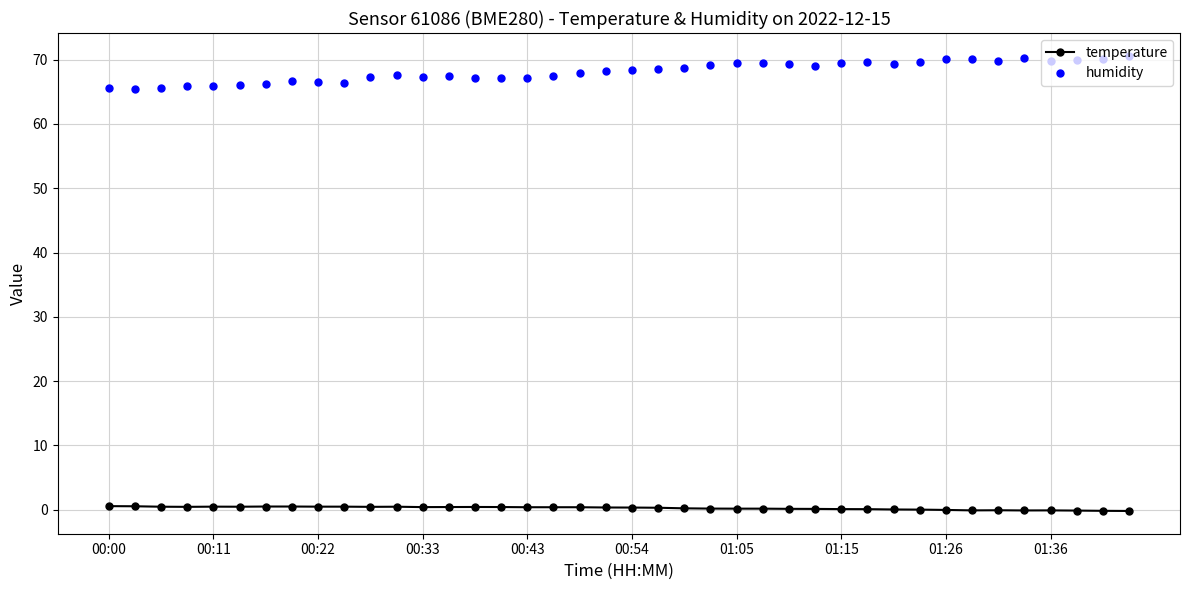

Does the chart have visible grid lines?

Yes